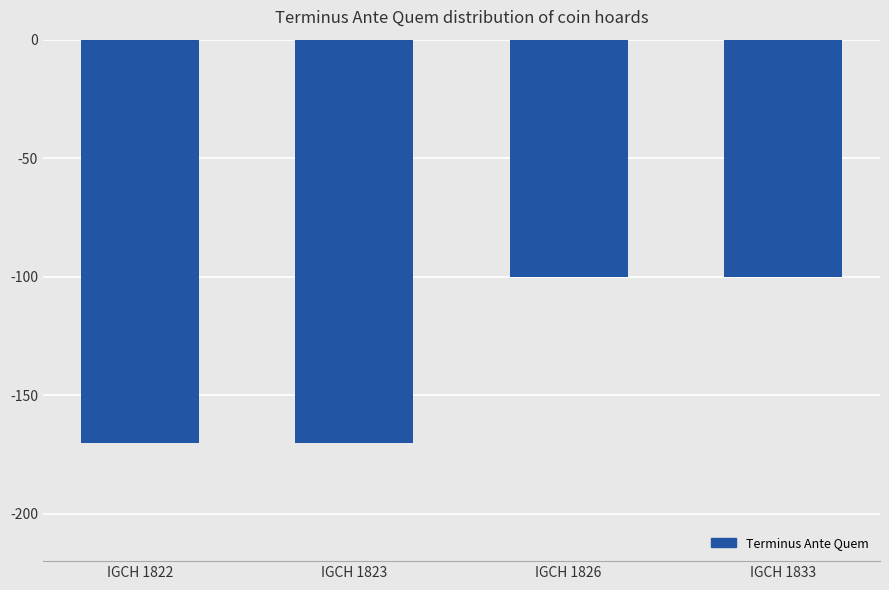

What is the maximum value shown in the chart?

-100